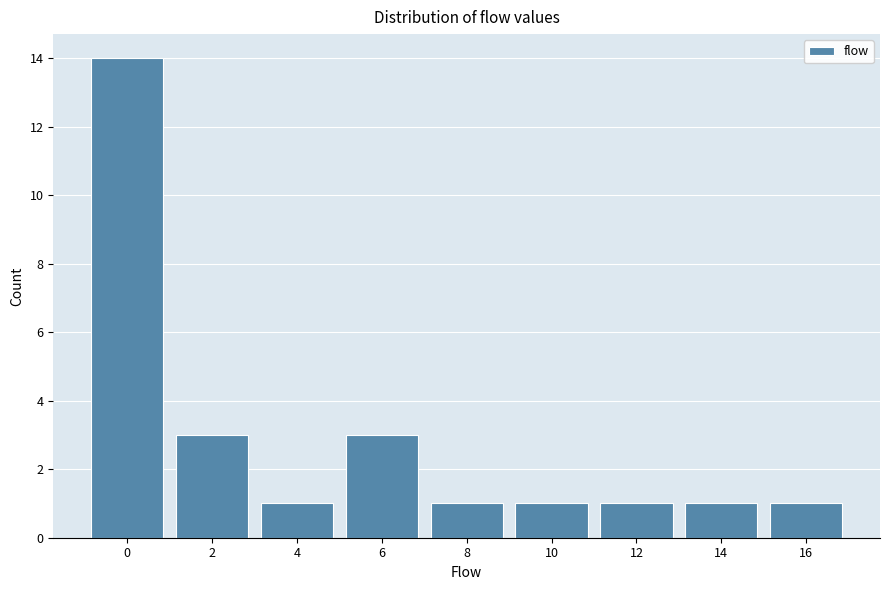

Reading right to left, what are all the values shown in this chart?

1	1	1	1	1	3	1	3	14